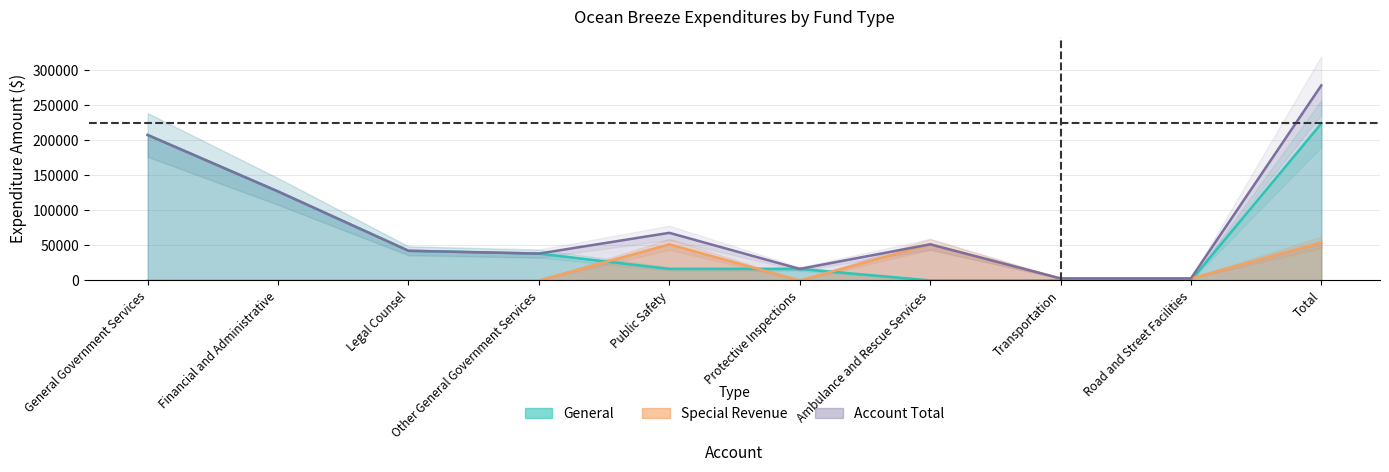

In Special Revenue, how many points are lower than both neighbors (excluding endpoints)?

1